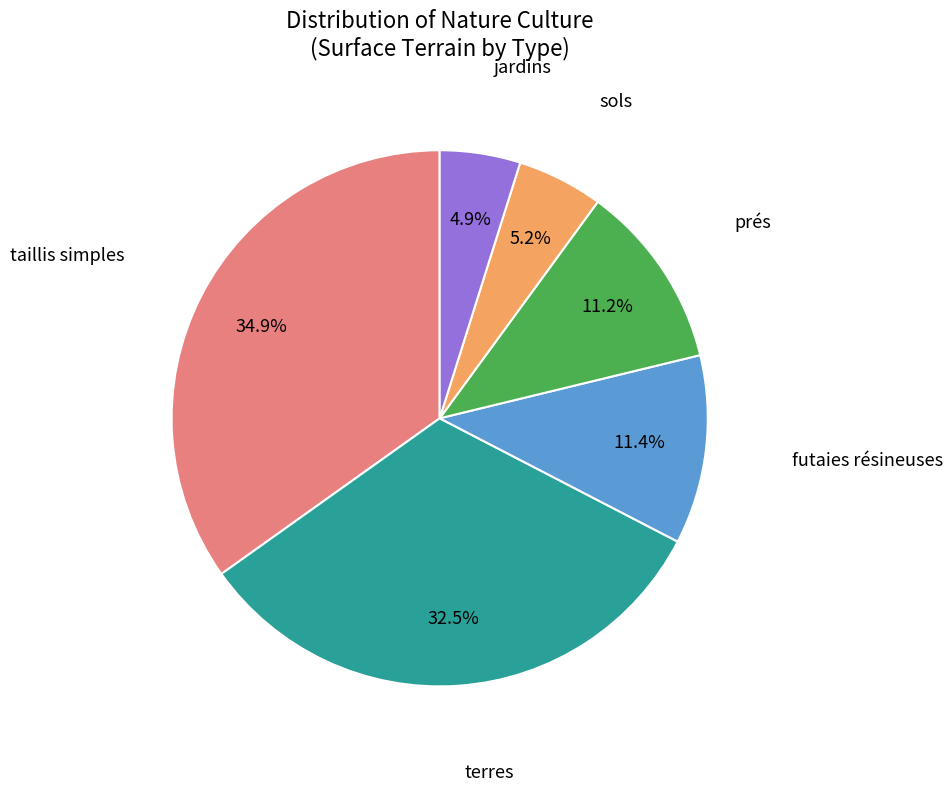

Which slice is the largest?

taillis simples